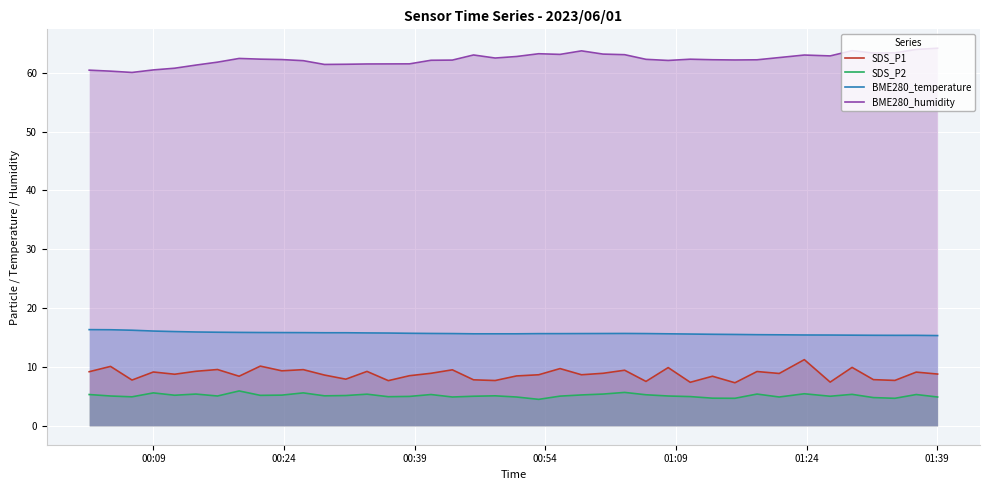

What is the maximum value shown in the chart?

64.2